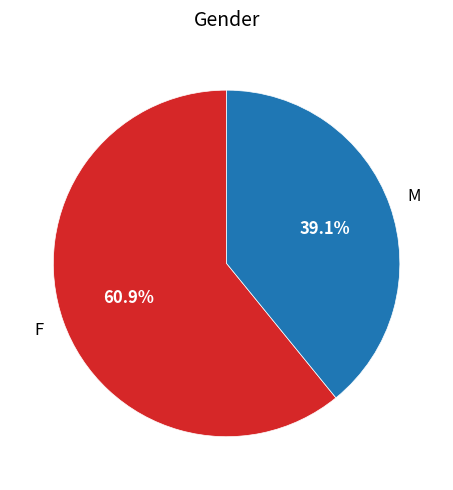

Is there any slice that represents more than half of the pie?

Yes